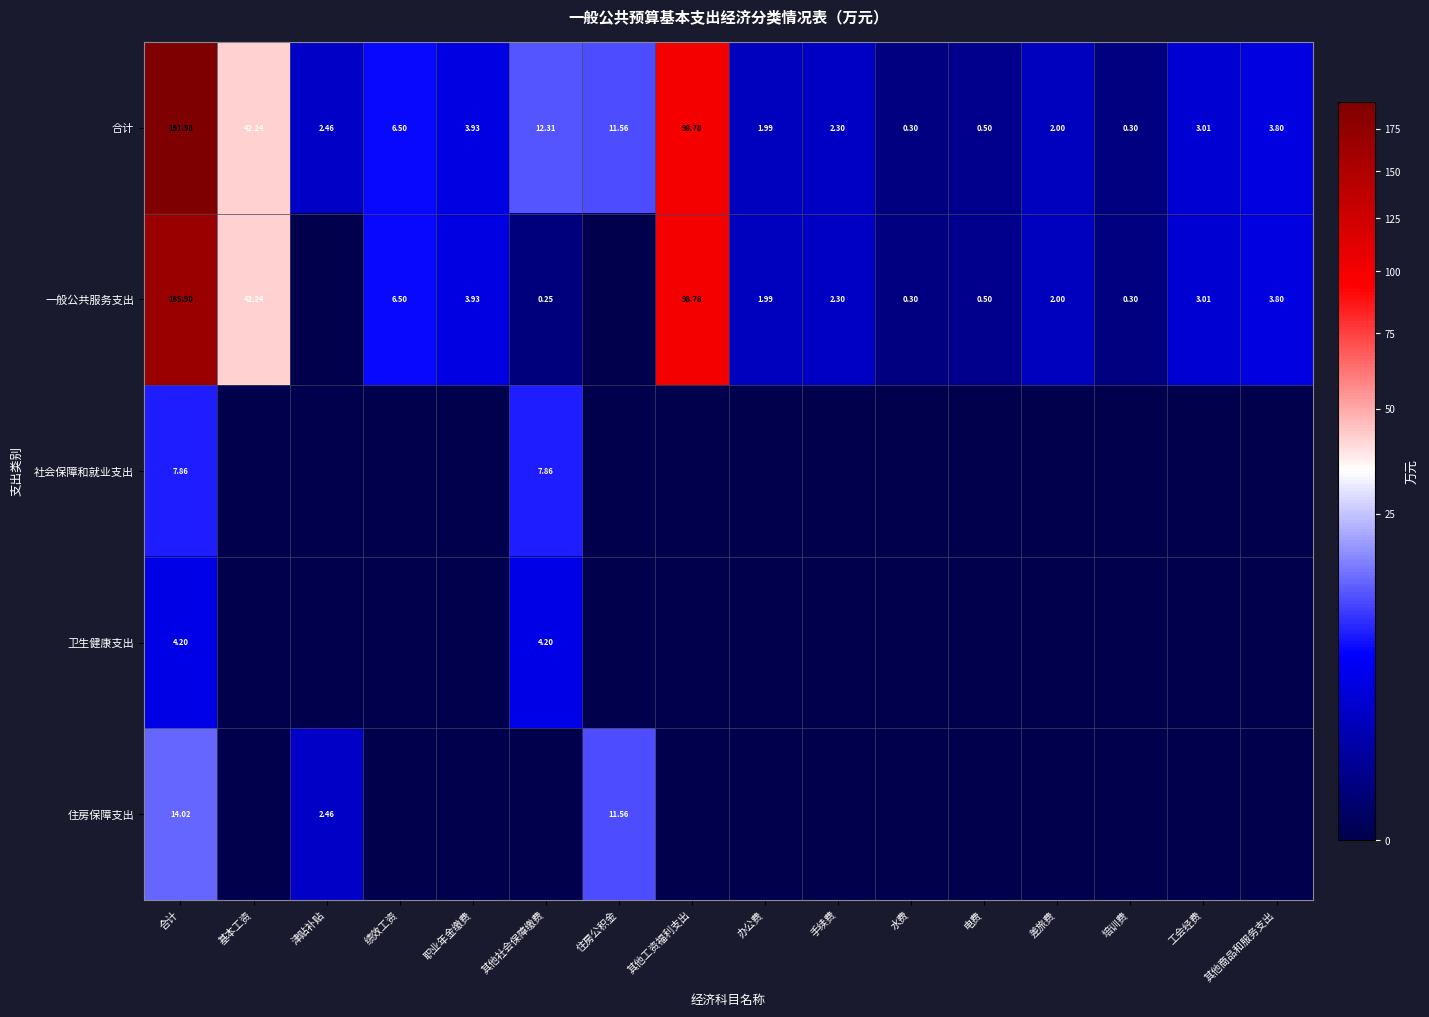

How many values in the 一般公共服务支出 series are below 2?

7